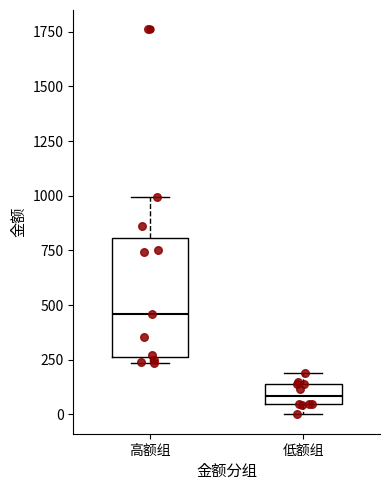

Reading left to right, read every box against the y-axis: the position of its median line, the range the box covers, and the ends of its whiskers. The values are not printed on the chart, so give them approximately, as read against the axis.

高额组: median 450, box 250 to 800, whiskers 250 (just below the box's lower edge) to 1000
低额组: median 100, box 50 to 150, whiskers 0 to 200